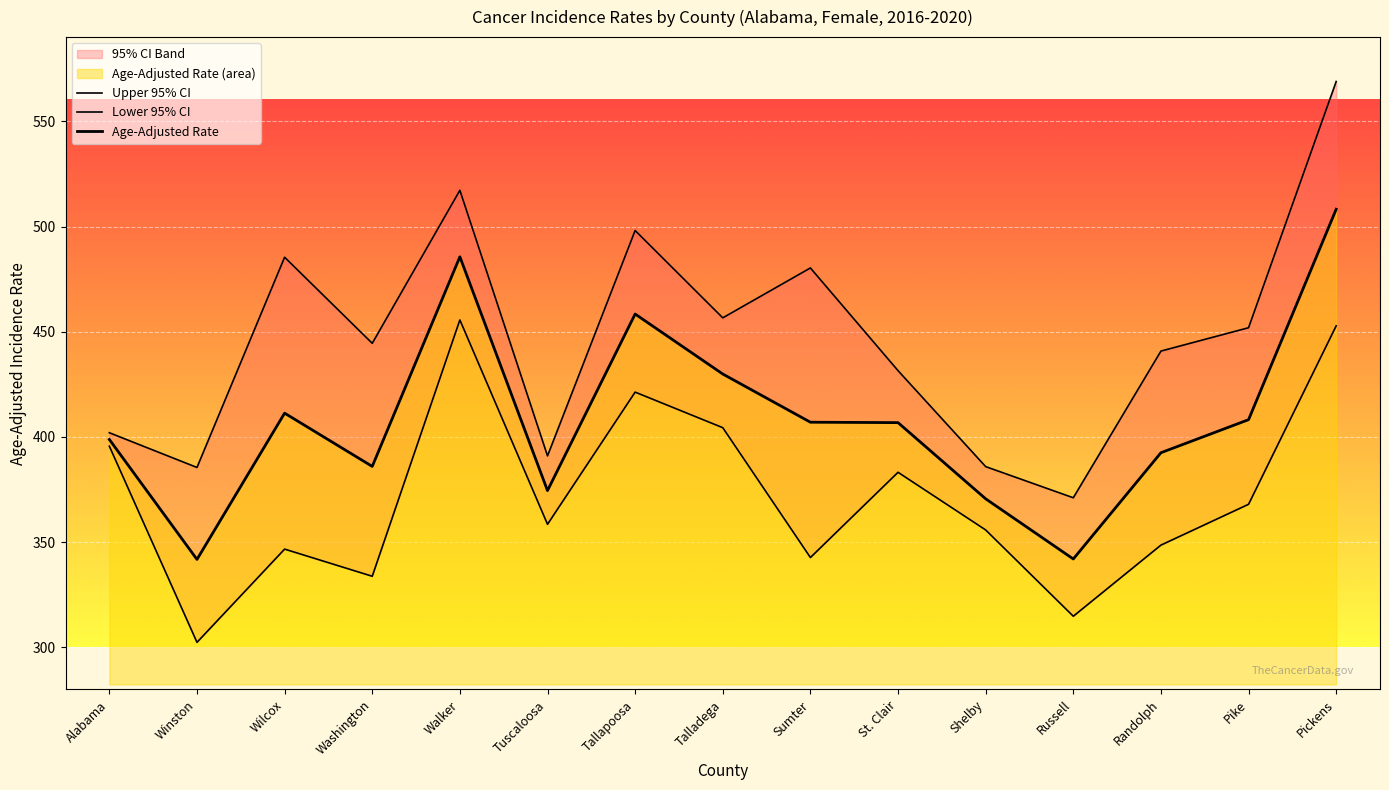

What is the value of the Upper 95% CI point at the 13th from the left?

440.8